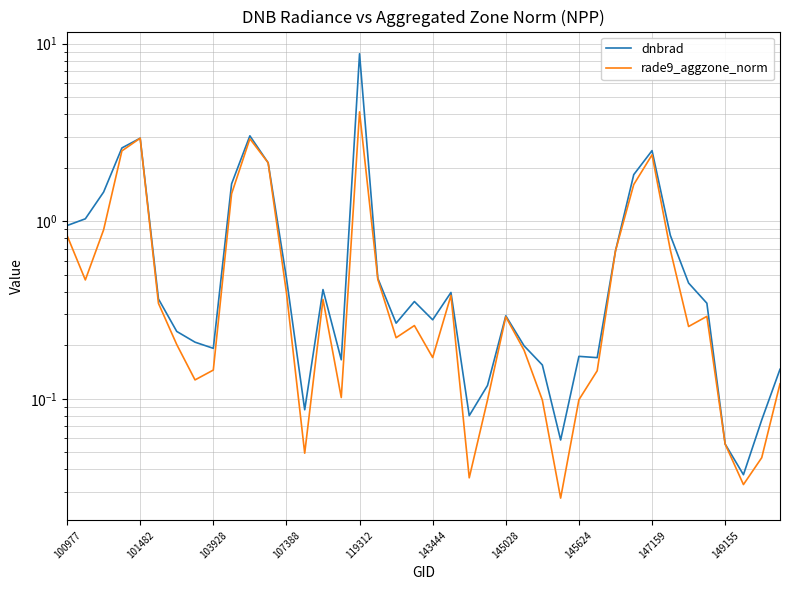

True or false: rade9_aggzone_norm has a value of 0.1 at 145624.

True